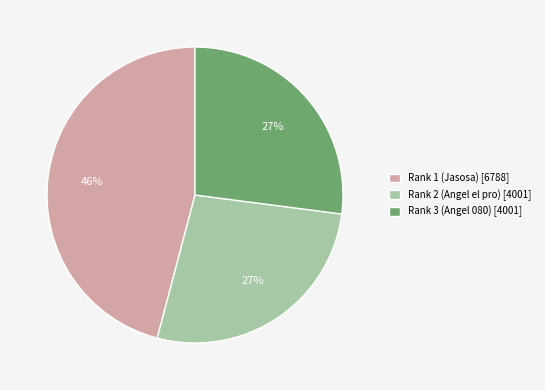

Which has a higher value, Rank 2 (Angel el pro) or Rank 1 (Jasosa)?

Rank 1 (Jasosa)